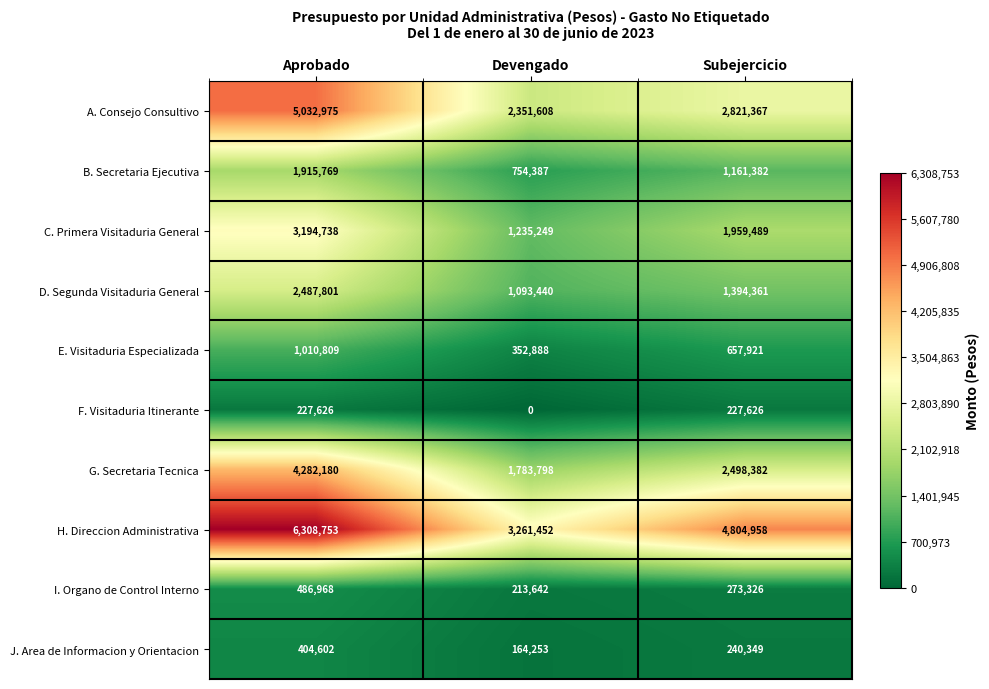

What is the average value of the J. Area de Informacion y Orientacion series?

269735